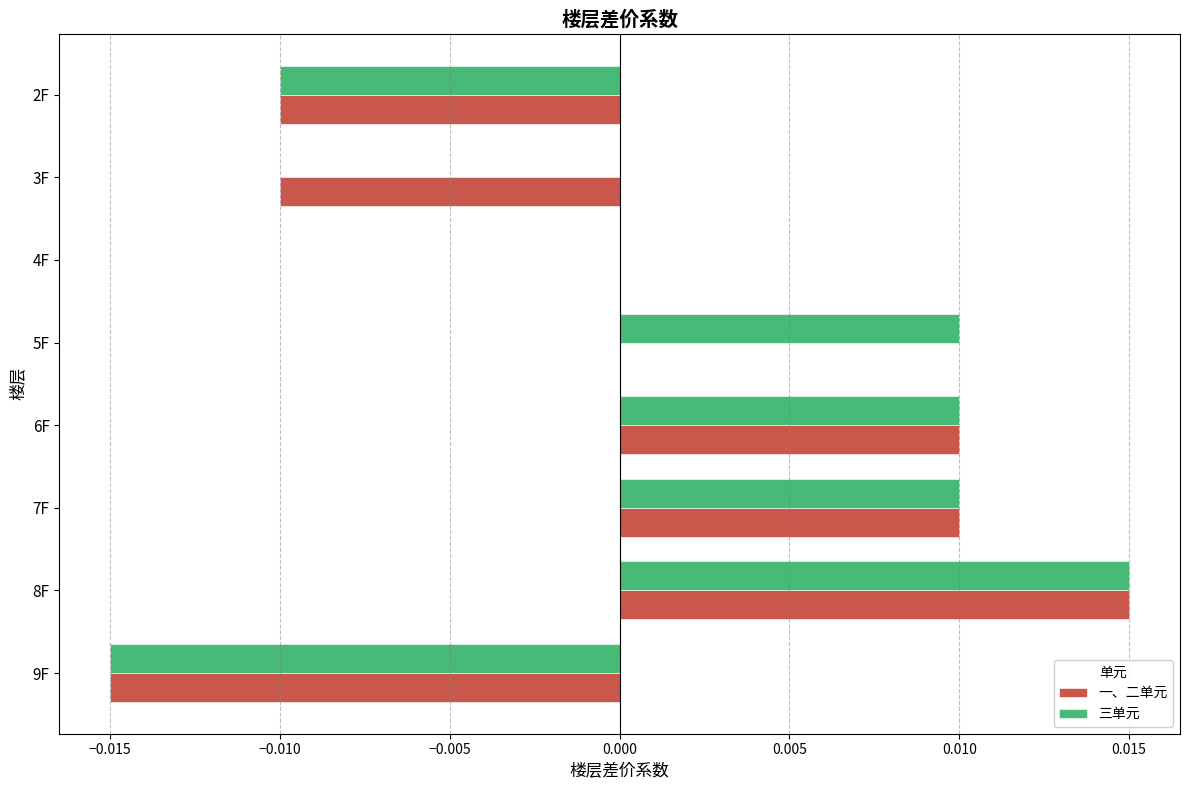

The value of 一、二单元 at 8F is 0.0. True or false?

True